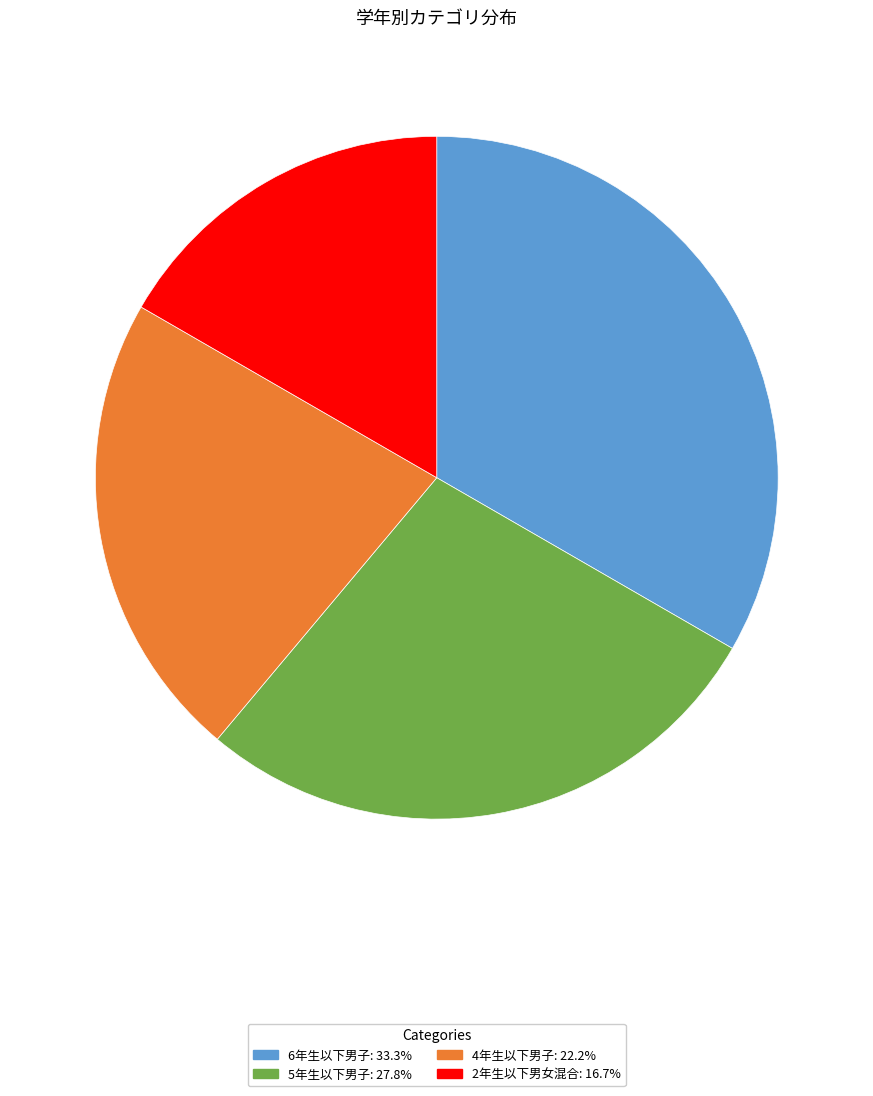

Count the number of slices in the pie.

4